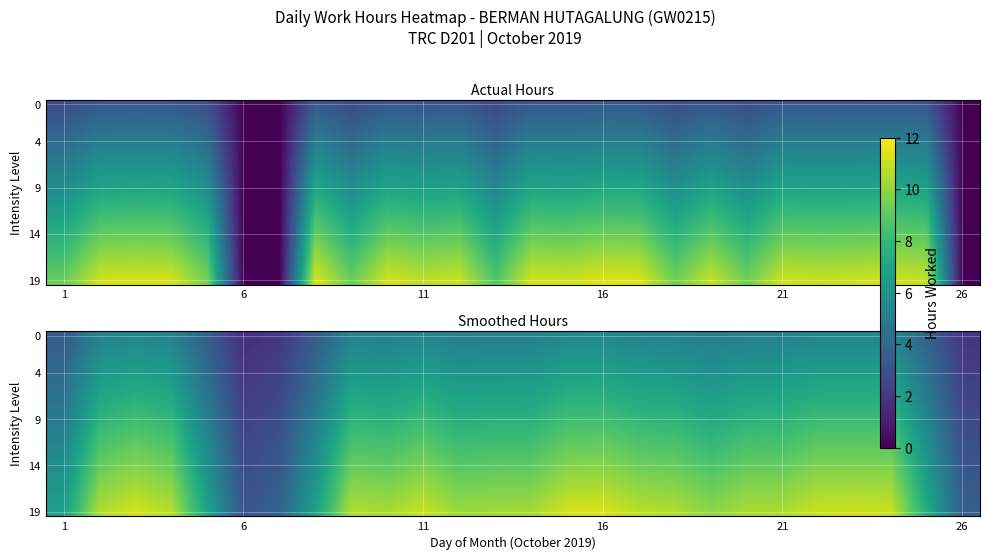

At which category is the sum across all series the highest?

16